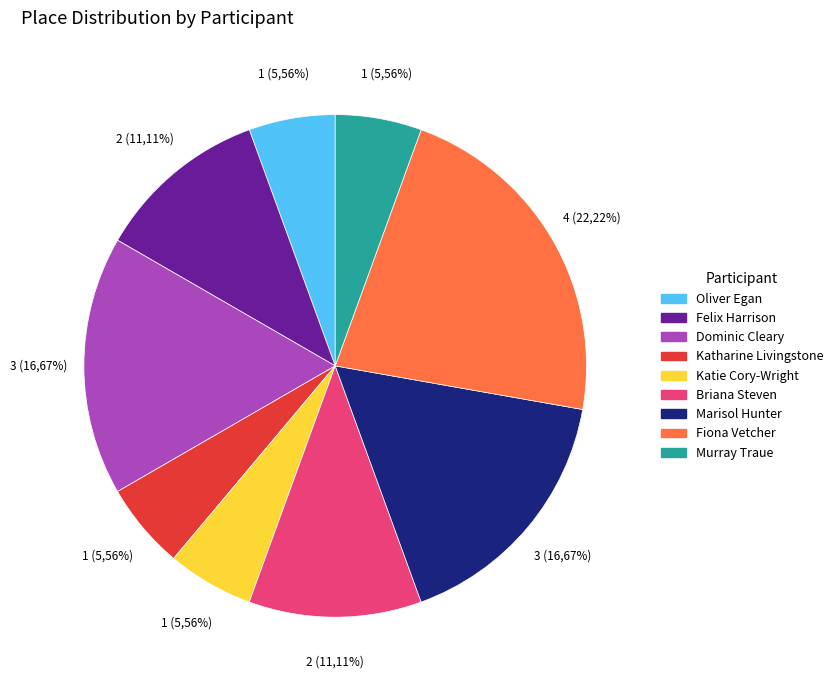

The Katie Cory-Wright slice represents 19% of the pie. True or false?

False